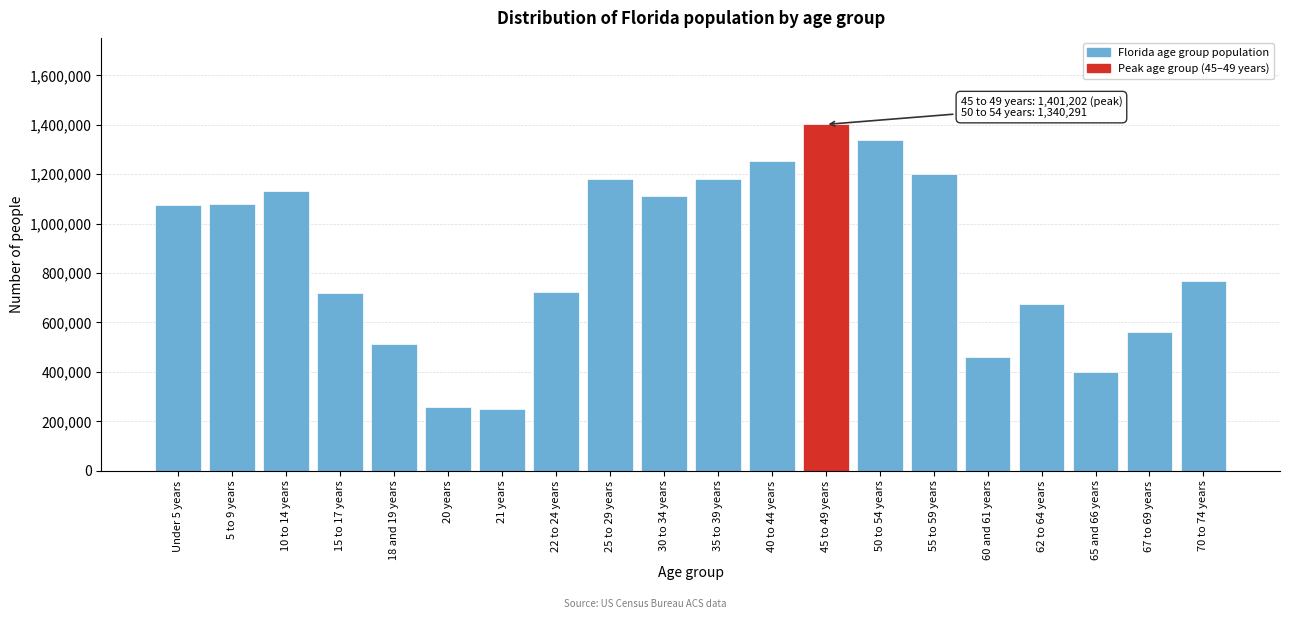

The value at 21 years is 112027. True or false?

False